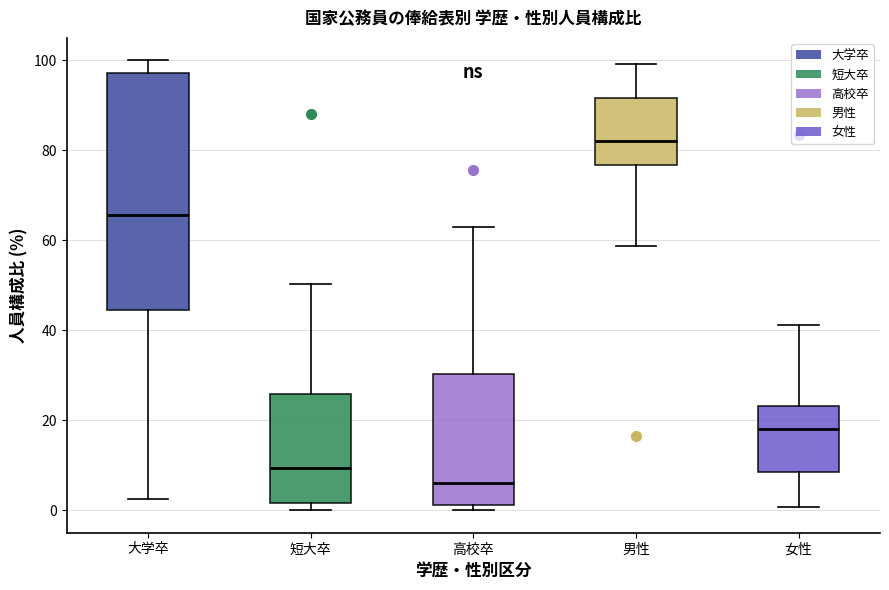

Which box is the tallest, from its lower edge to its upper edge?

大学卒